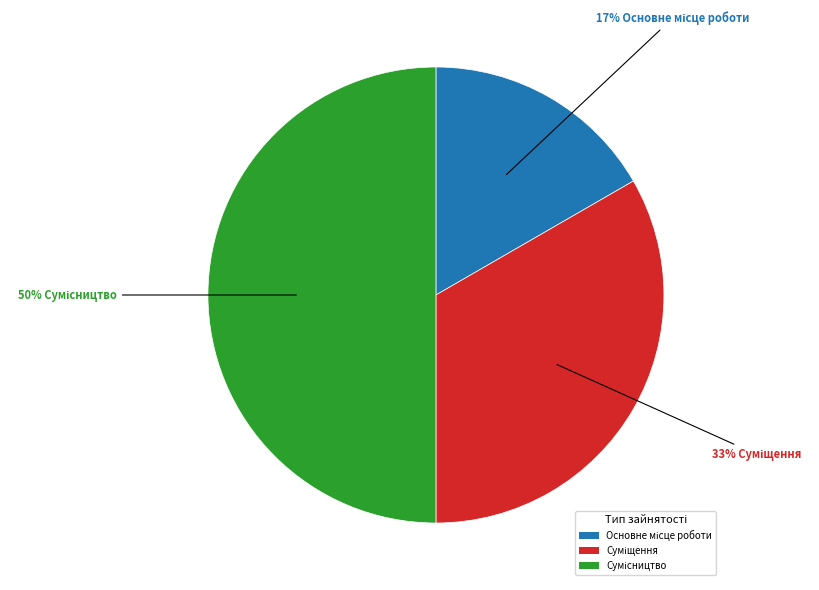

To the nearest percent, what is the average slice percentage?

33%